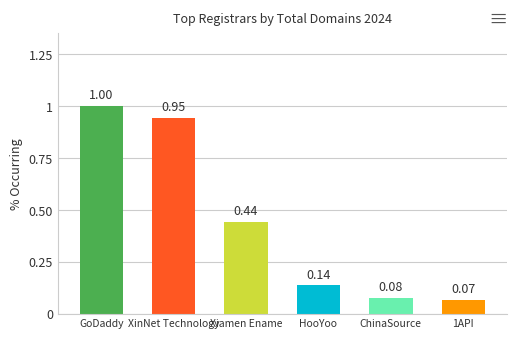

List the labels in order of value, largest first.

GoDaddy, XinNet Technology, Xiamen Ename, HooYoo, ChinaSource, 1API